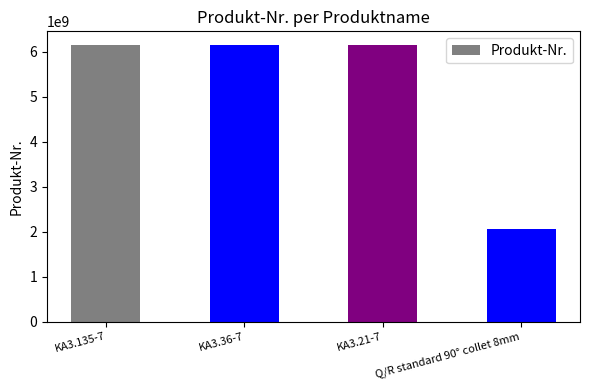

The chart shows a value of 9595322000 at KA3.135-7. True or false?

False